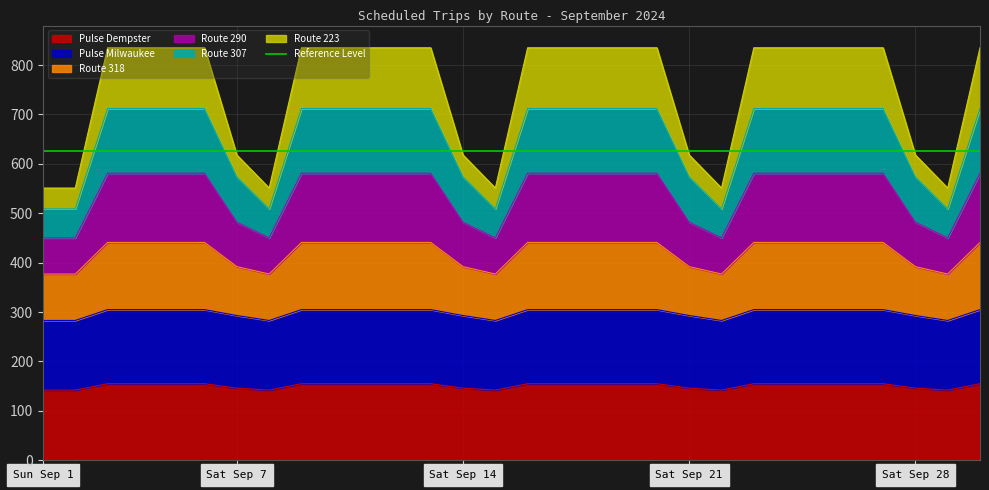

The value of Pulse Dempster at Sat Sep 21 is 211. True or false?

False